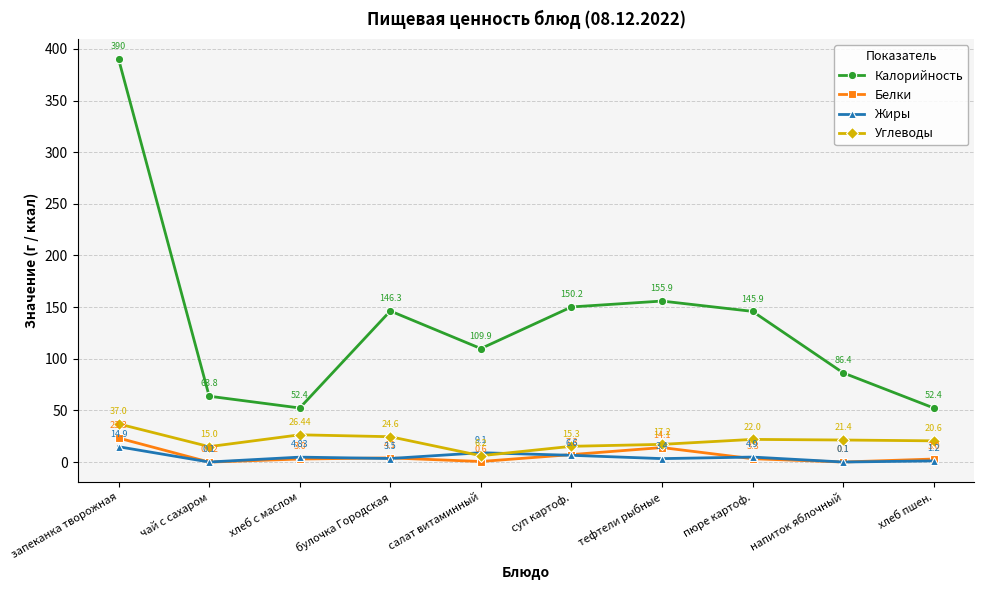

What is the label of the 7th point from the left?

тефтели рыбные